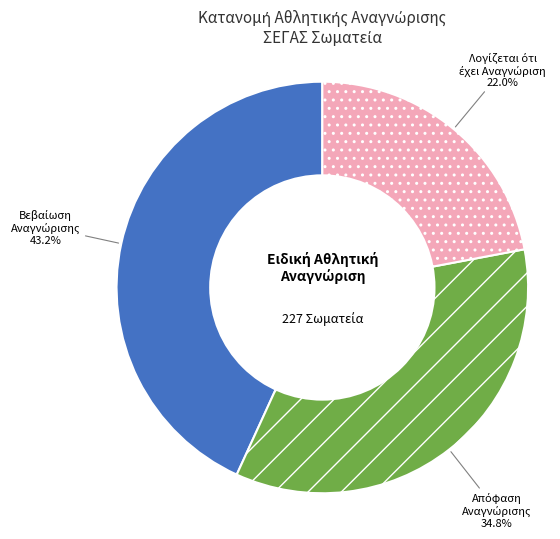

Is there a majority slice in this chart?

No